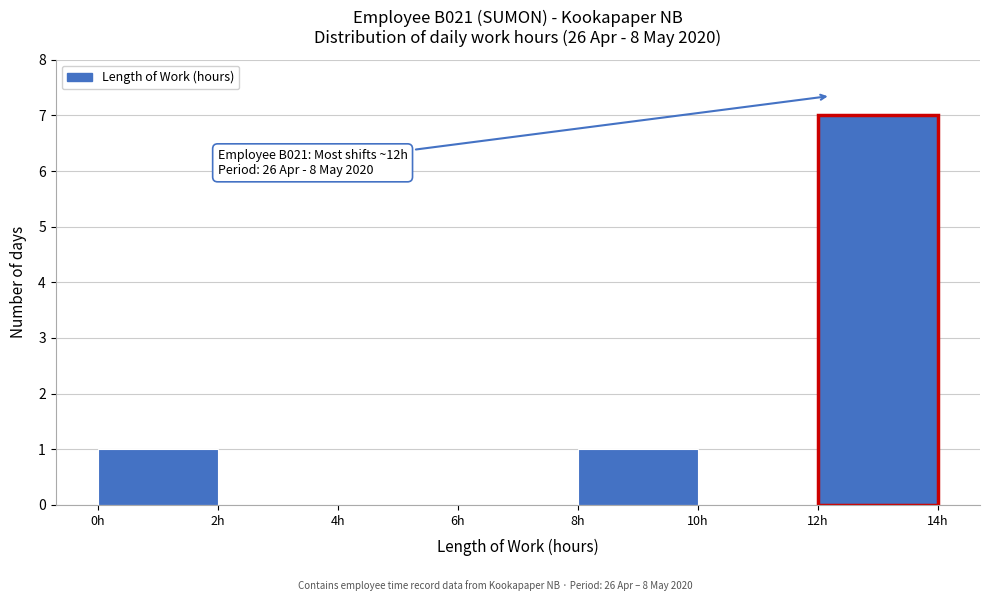

Over which range of the x-axis is the bar tallest?

12 to 14